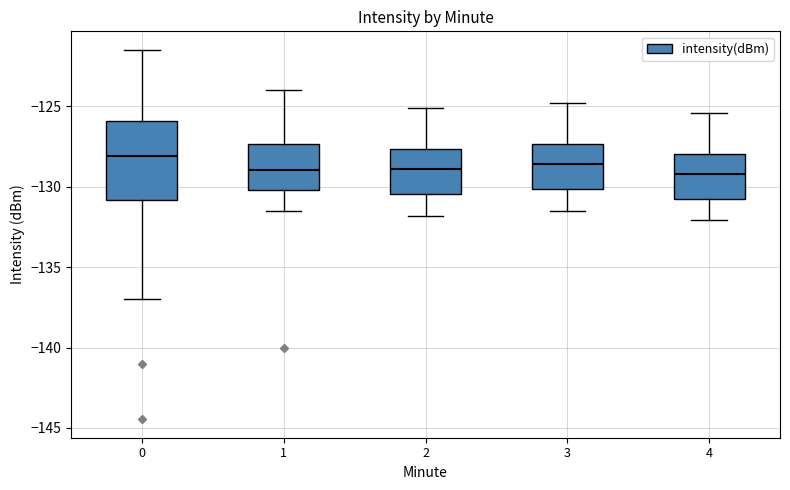

Comparing the boxes themselves (not the whiskers), which one is the tallest?

0